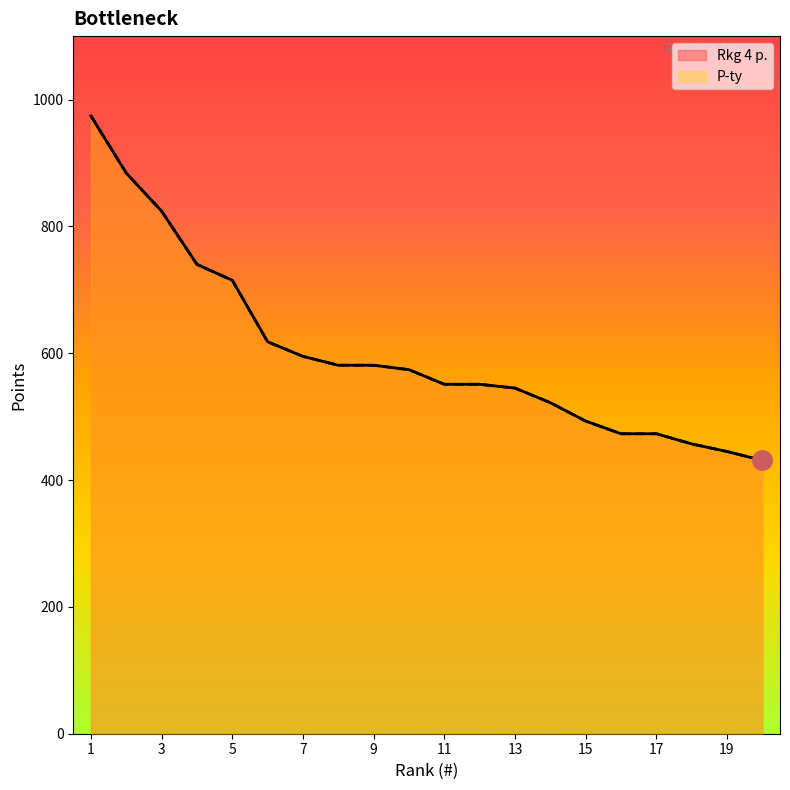

How many lines are shown in the chart?

2